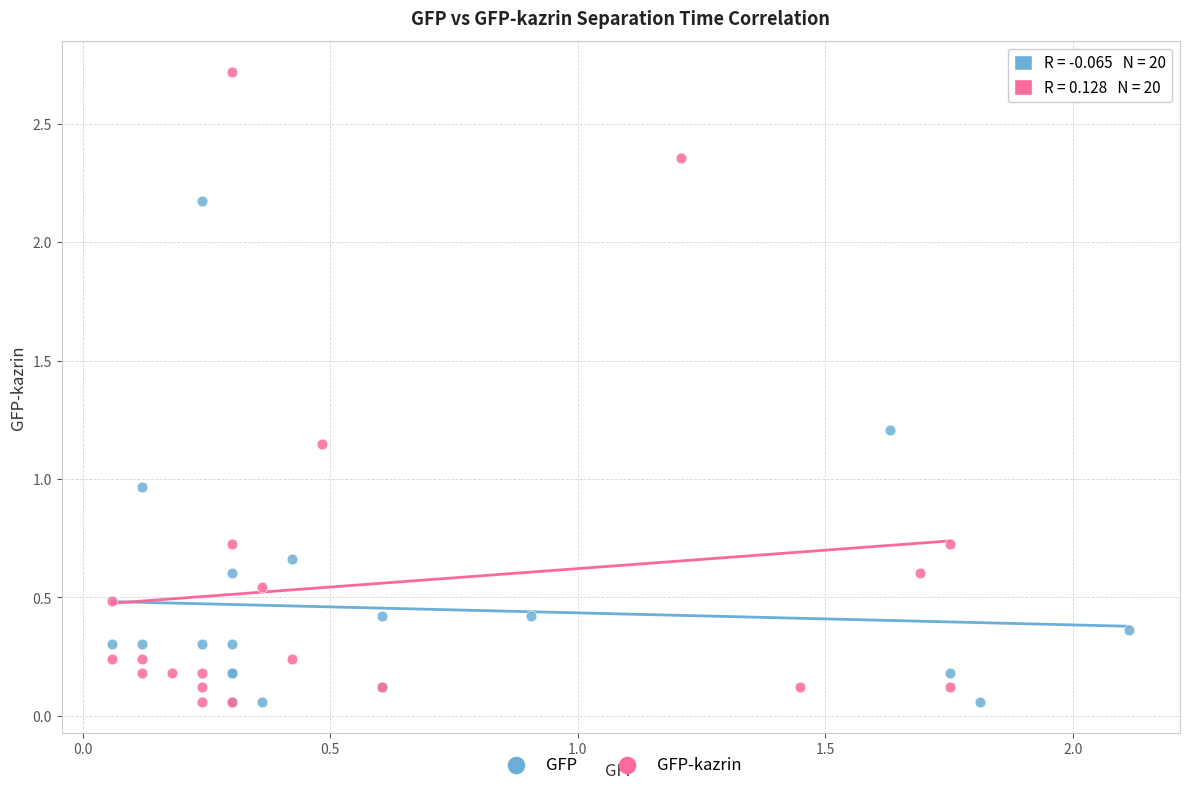

Which series has the widest spread of Y values?

GFP-kazrin